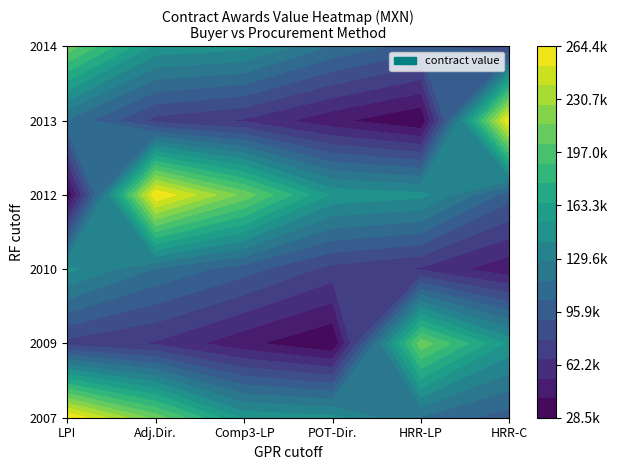

What is the difference between the highest and lowest values at 2?

165750.0